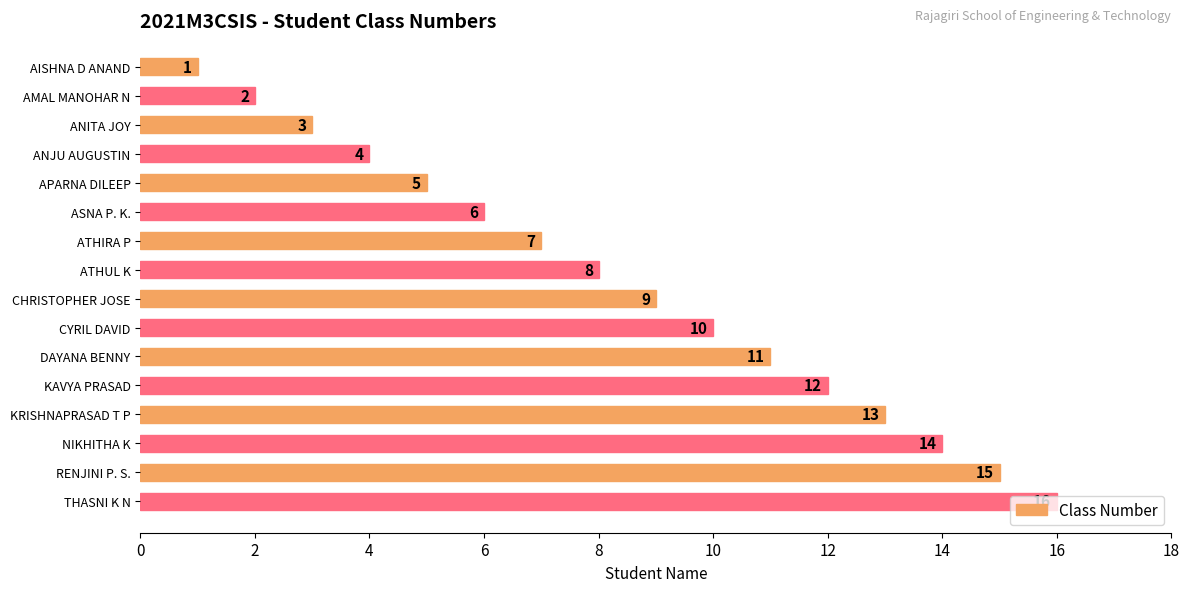

What is the sum of the values at CYRIL DAVID and AMAL MANOHAR N?

12